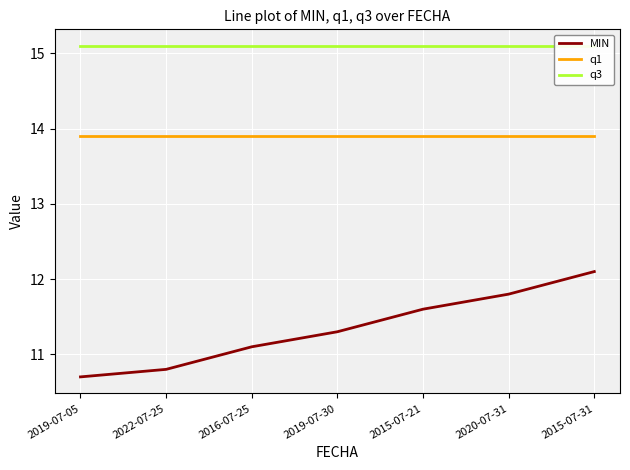

What is the maximum value for q1?

13.9